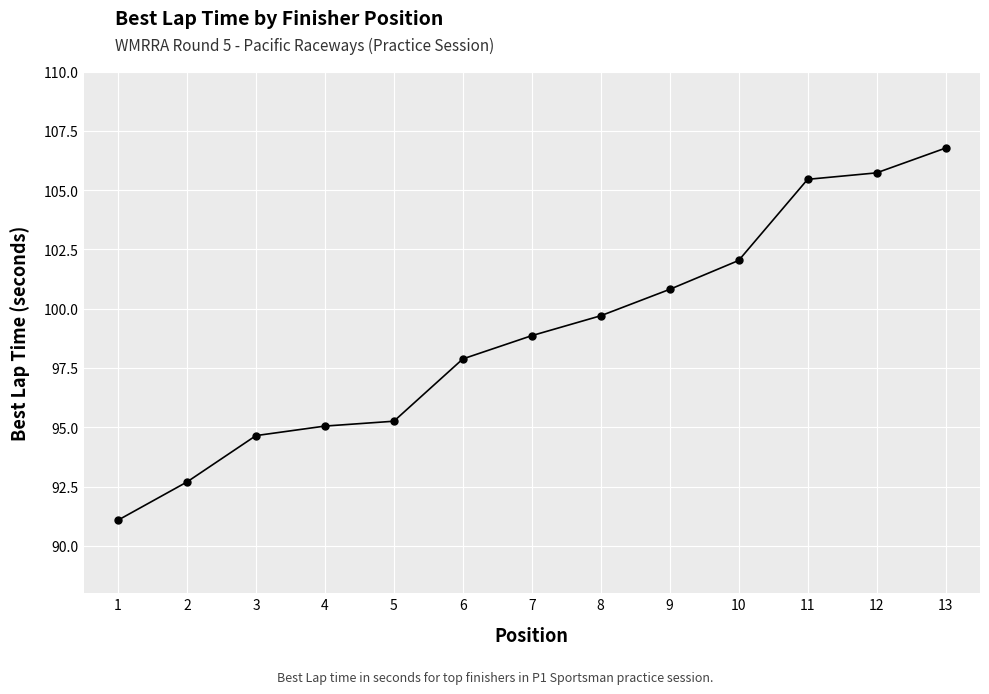

Reading left to right, list all the values displayed in this chart.

91.1	92.7	94.6	95.0	95.3	97.9	98.9	99.7	100.8	102.0	105.5	105.7	106.8